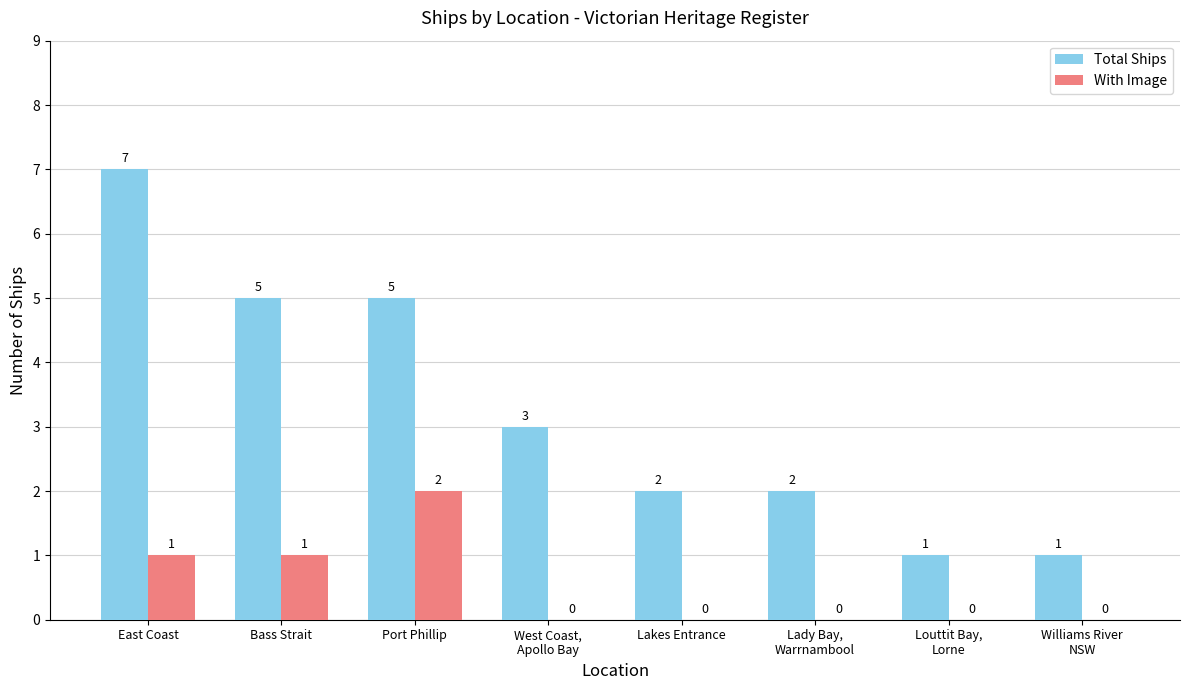

Reading right to left, what are all the values shown in this chart?

Total Ships: Williams River
NSW=1	Louttit Bay,
Lorne=1	Lady Bay,
Warrnambool=2	Lakes Entrance=2	West Coast,
Apollo Bay=3	Port Phillip=5	Bass Strait=5	East Coast=7
With Image: Williams River
NSW=0	Louttit Bay,
Lorne=0	Lady Bay,
Warrnambool=0	Lakes Entrance=0	West Coast,
Apollo Bay=0	Port Phillip=2	Bass Strait=1	East Coast=1